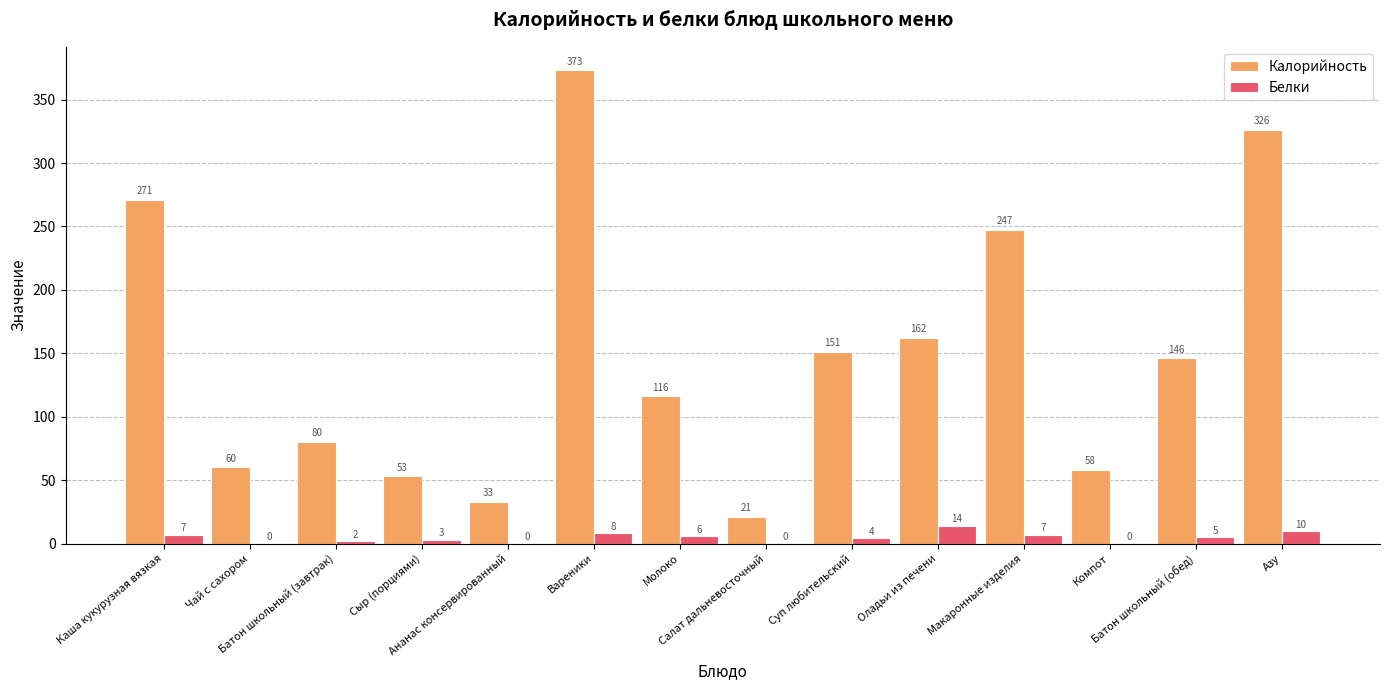

What is the sum of the Калорийность values at Молоко and Сыр (порциями)?

169